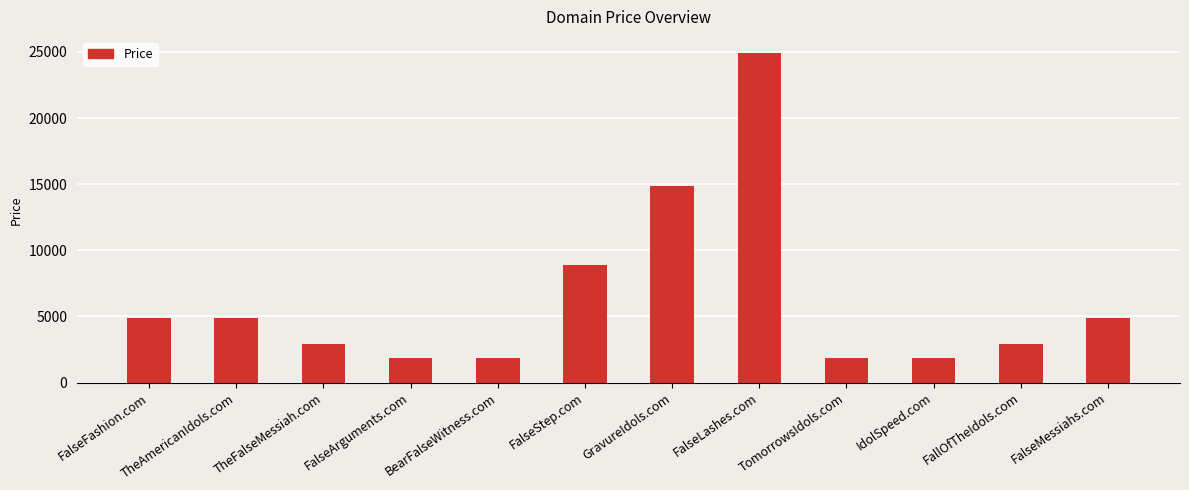

Are the bars grouped side by side (vs. stacked)?

No